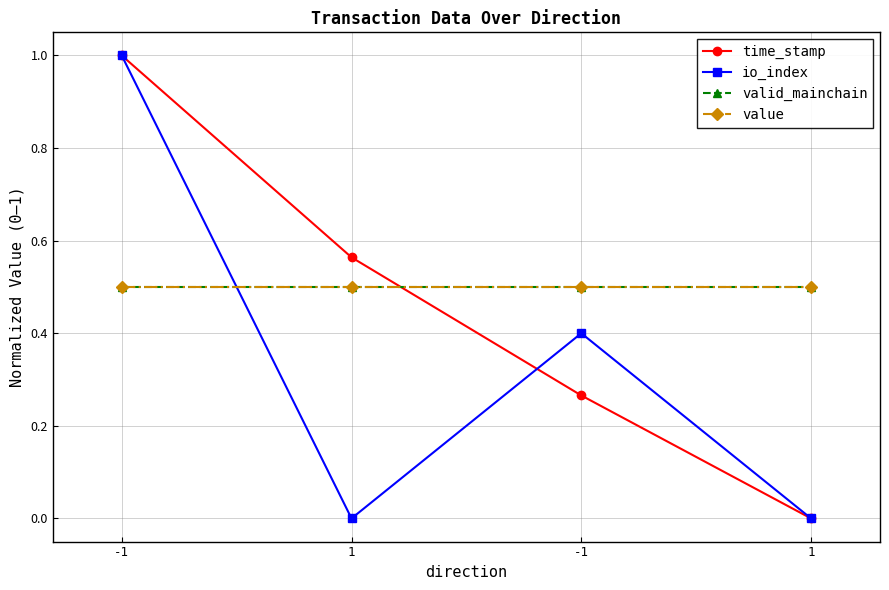

Rank the categories by value value from lowest to highest.

-1, 1, -1, 1